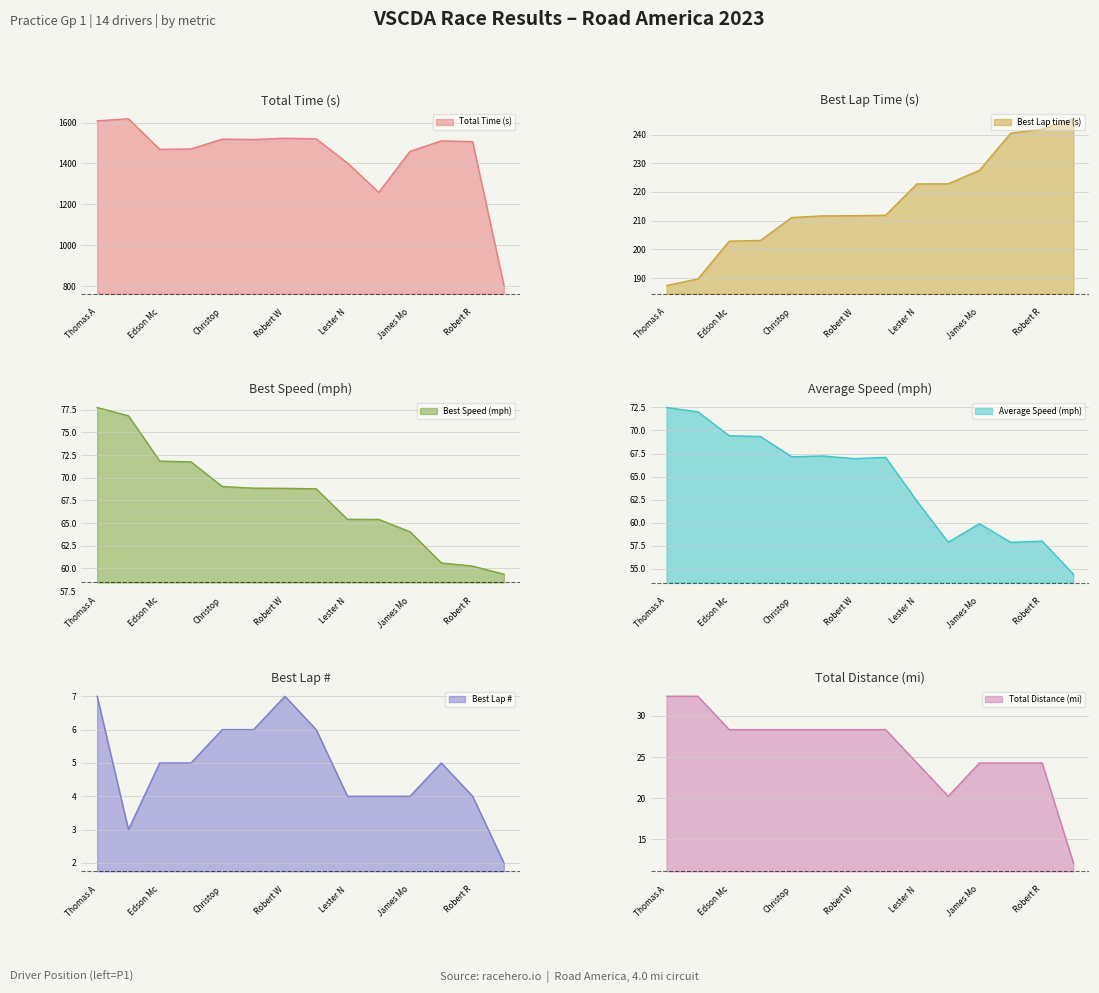

Rank the series at Dennis Holloway from highest to lowest value.

Total Time (s), Best Lap time (s), Best Speed (mph), Average Speed (mph), Total Distance (mi), Best Lap #